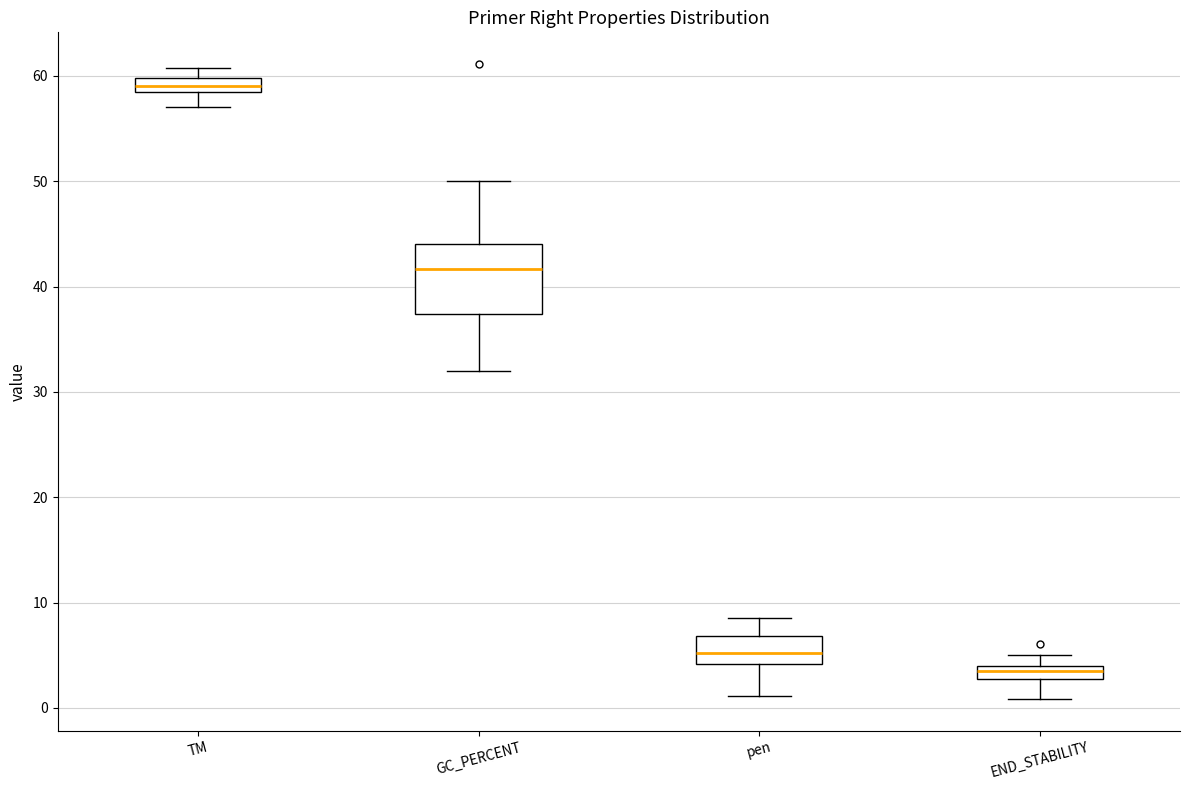

Which box's median line is the highest?

TM